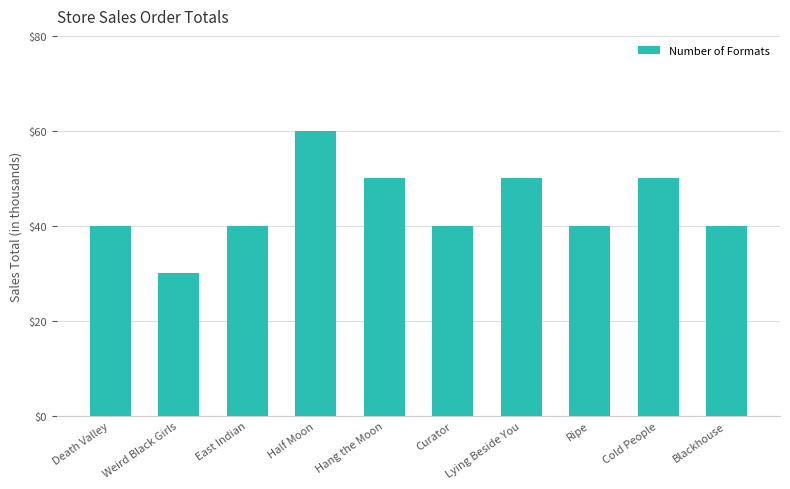

At which category does the chart reach its peak across all series?

Half Moon